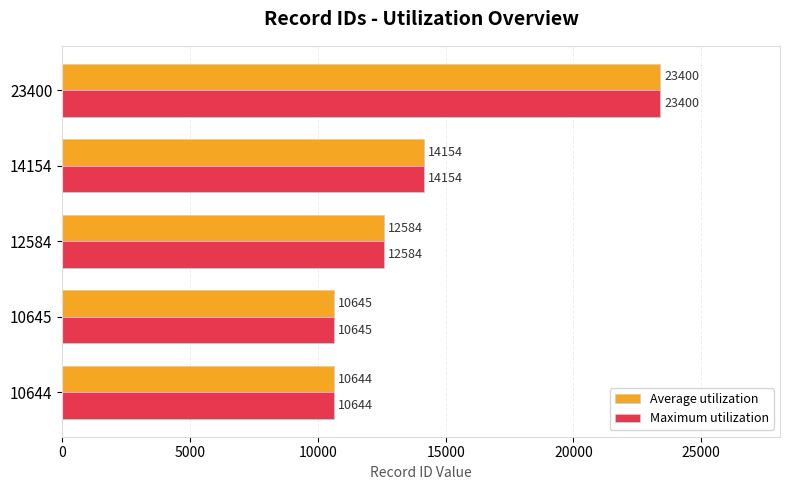

The value of Average utilization at 14154 is 4984. True or false?

False